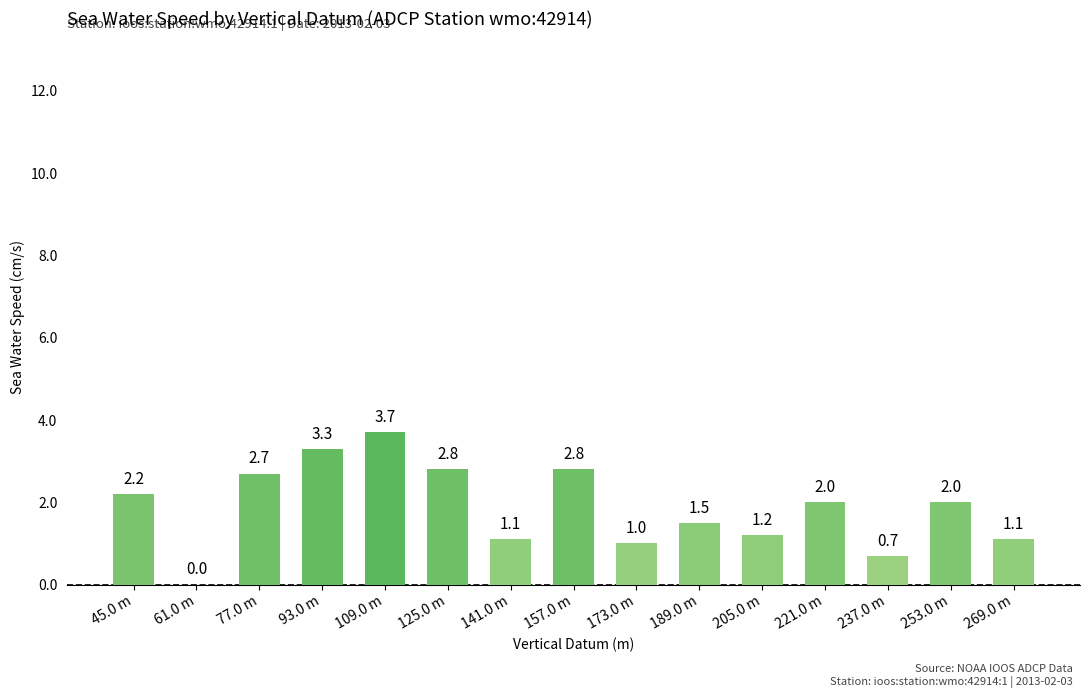

Where is the data nearest to the value 1?

173.0 m